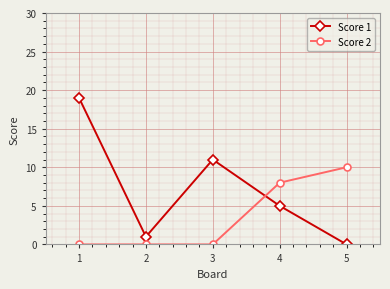

At how many categories does at least one series exceed 2?

4